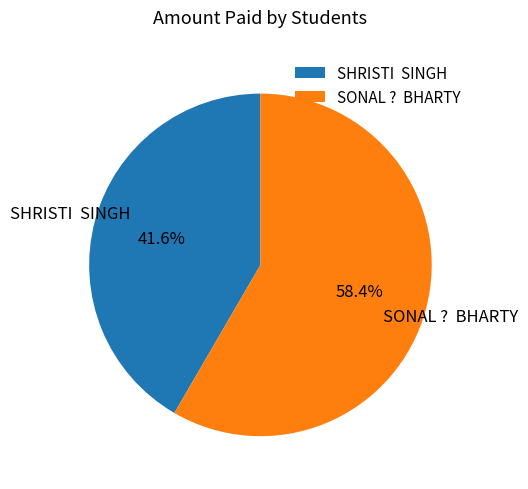

Is there a majority slice in this chart?

Yes